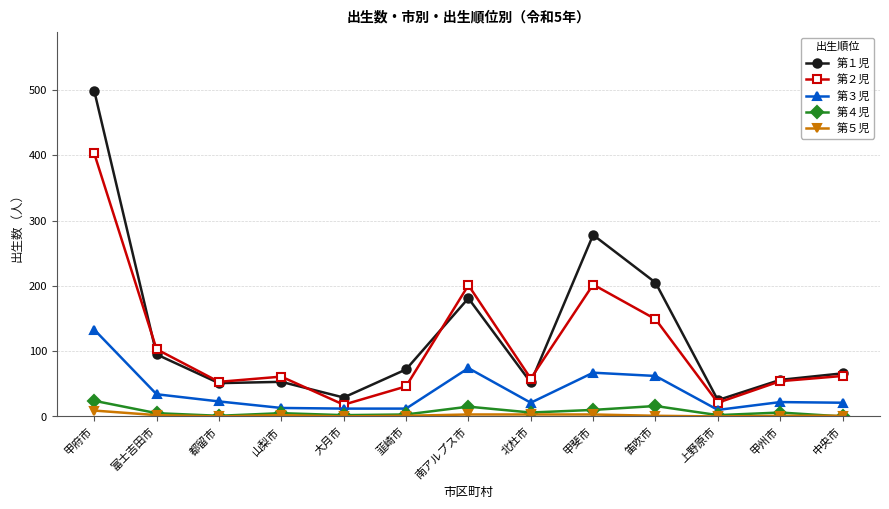

True or false: 第３児 and 第４児 cross at least once.

False